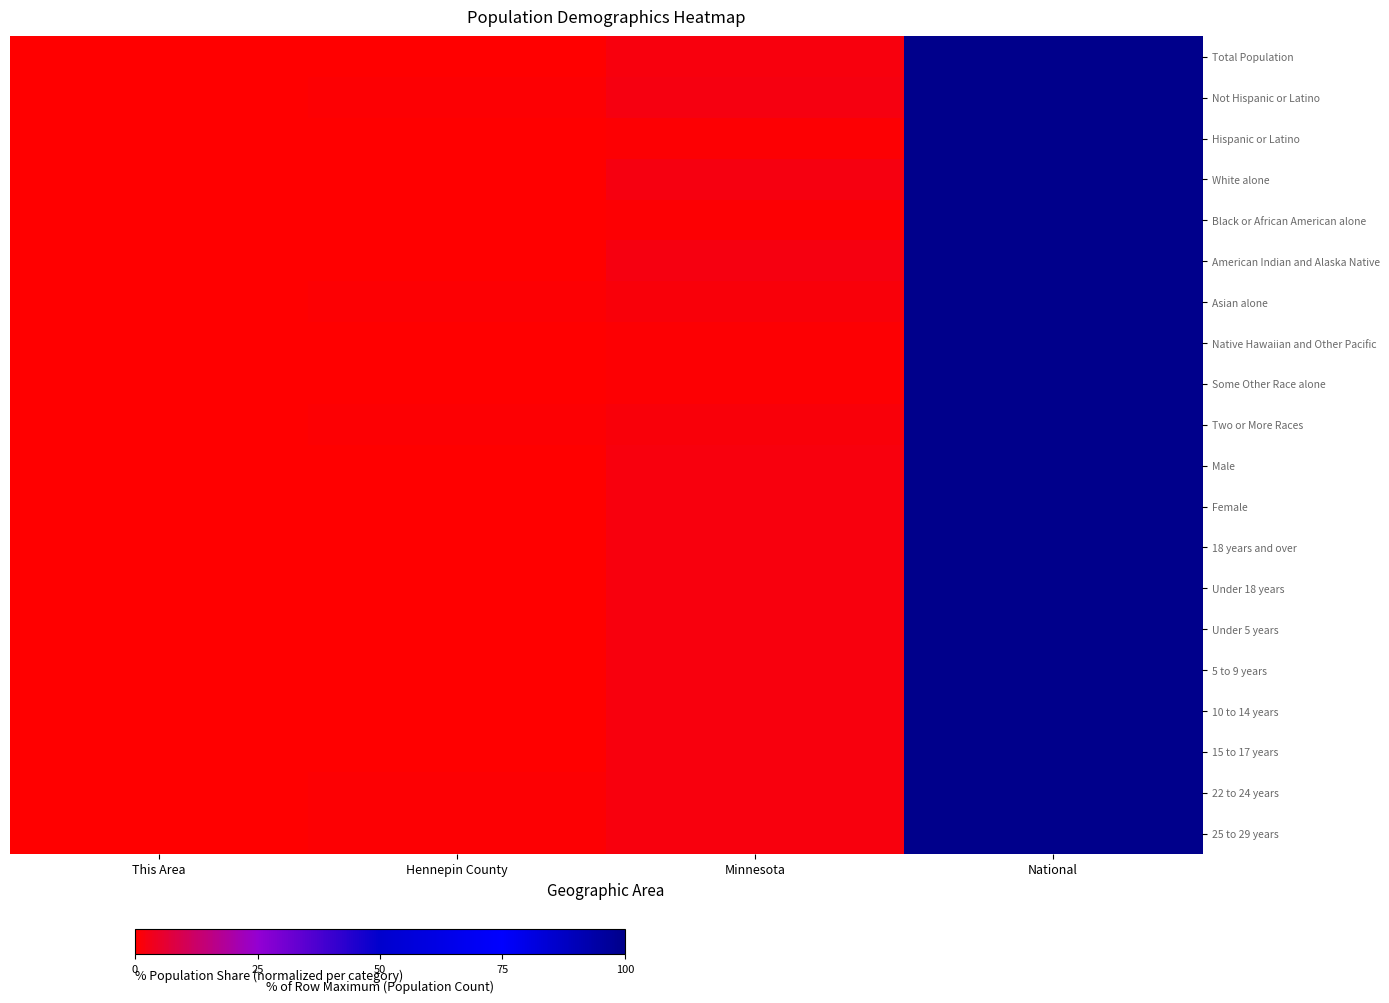

Which category has the highest value across all series?

National